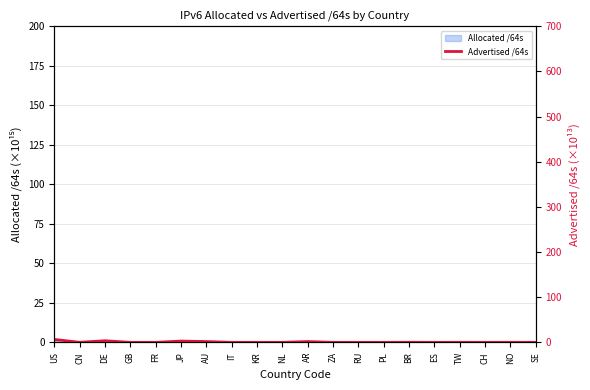

What is the value of the 6th point from the left?

2.8